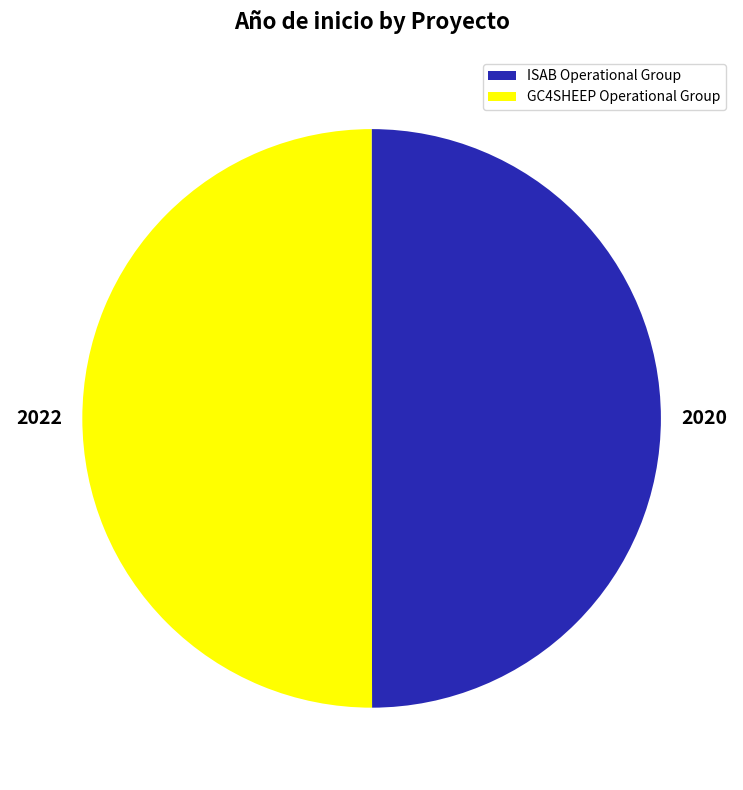

Approximately how many times larger is the value at ISAB Operational Group compared to GC4SHEEP Operational Group?

1.0